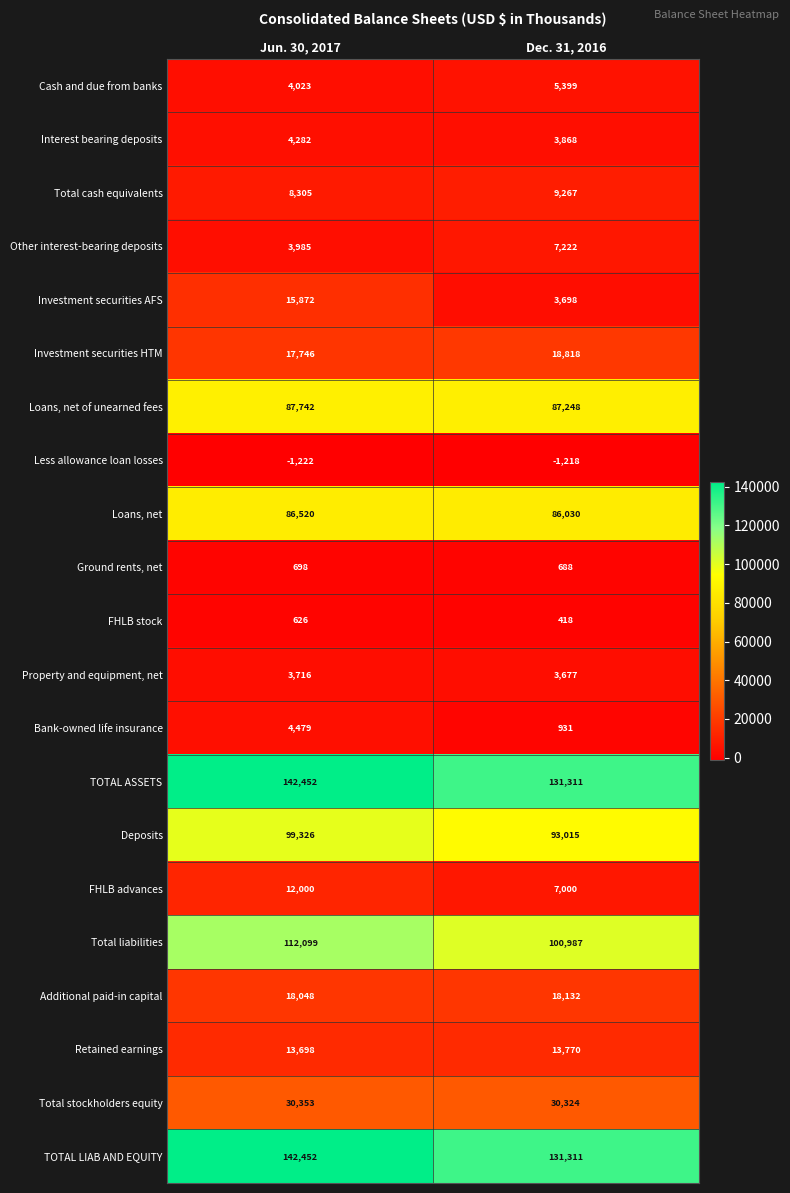

Rank the categories by Interest bearing deposits value from lowest to highest.

Dec. 31, 2016, Jun. 30, 2017